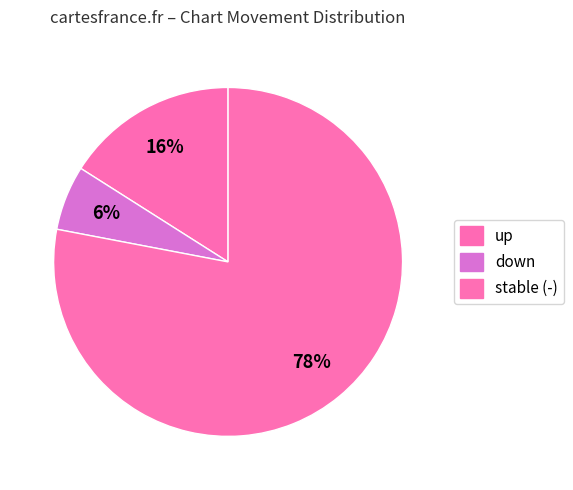

How many slices are in this pie chart?

3